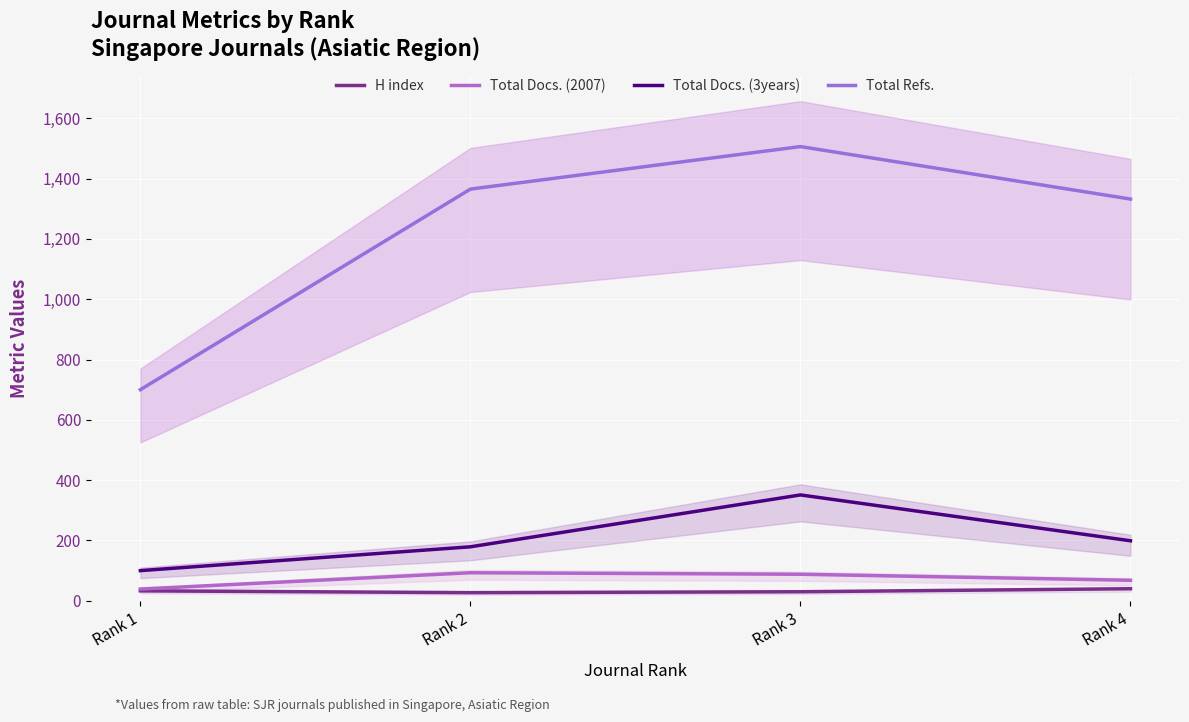

Reading left to right, list all the values displayed in this chart.

H index: 33	27	30	40
Total Docs. (2007): 39	93	88	68
Total Docs. (3years): 100	179	351	199
Total Refs.: 700	1365	1506	1332